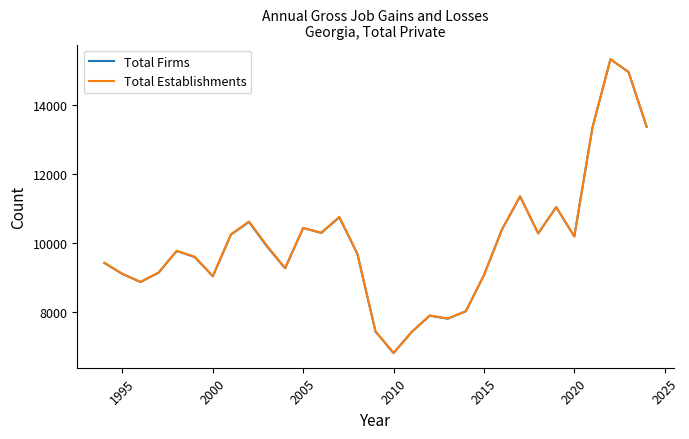

What is the minimum value for Total Firms?

6822